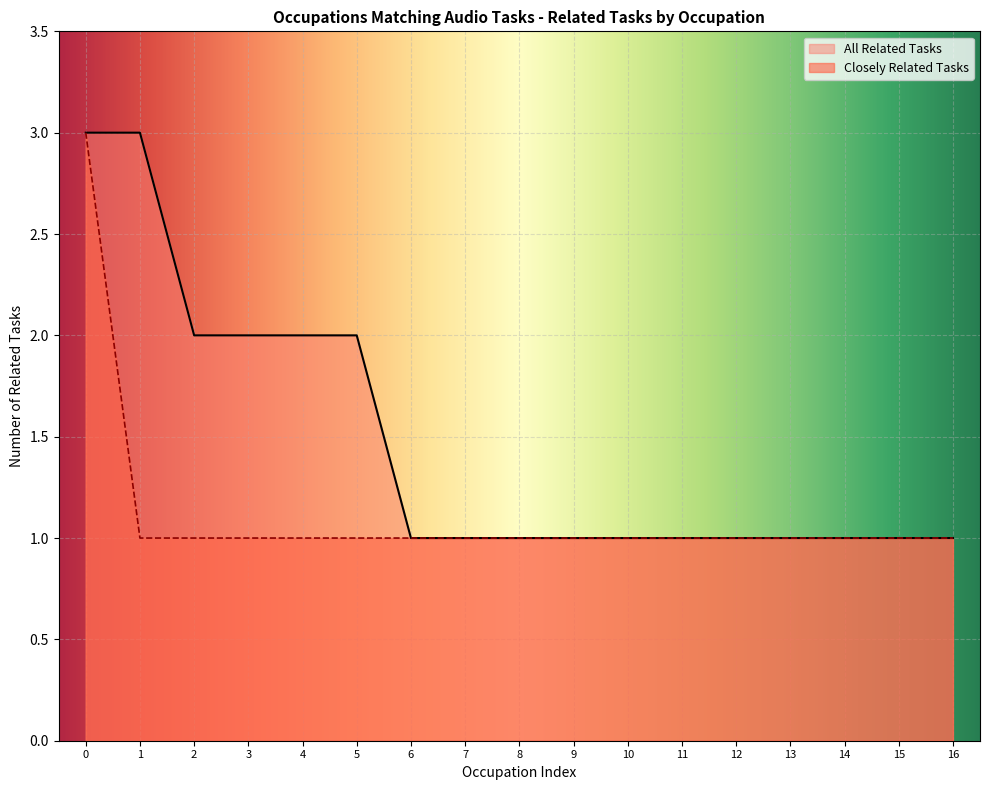

Is the value of All Related Tasks at 1 greater than the value of Closely Related Tasks at 7?

Yes